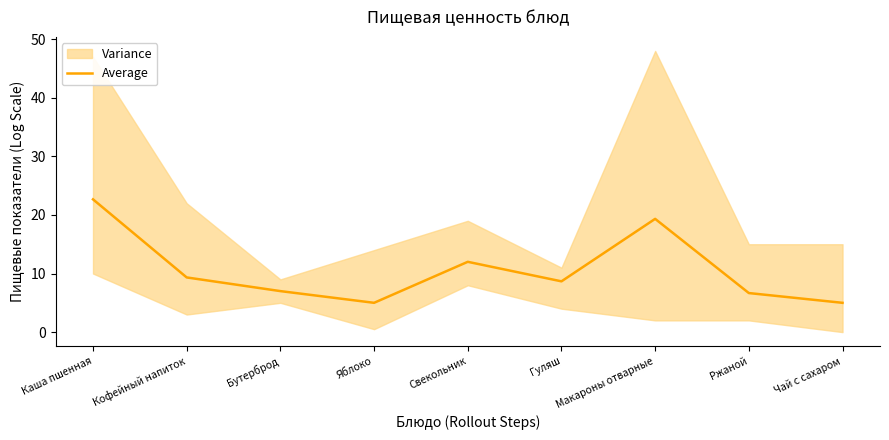

Does the chart display data point markers on the line(s)?

No